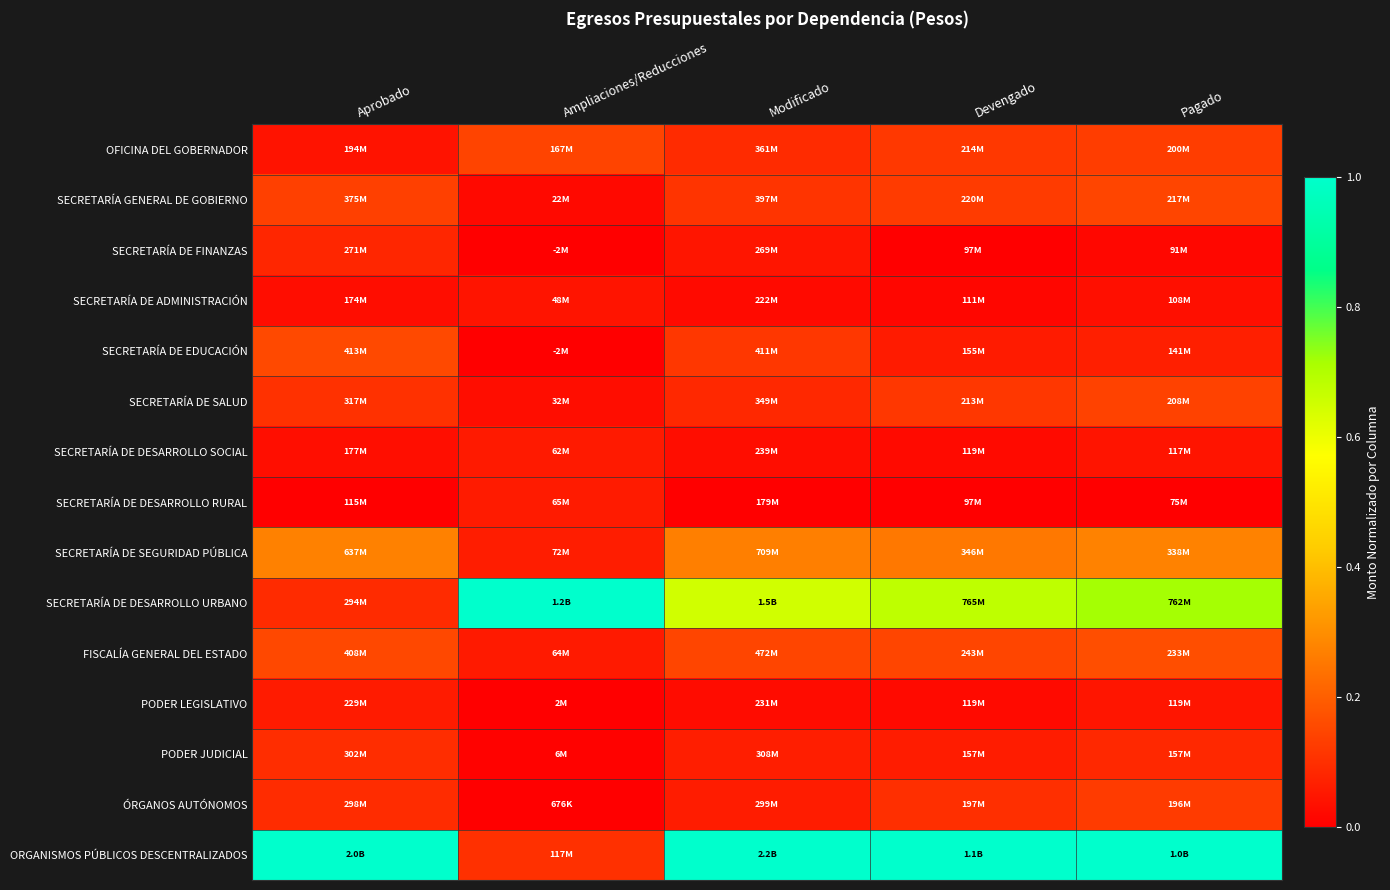

At which category is the sum across all series the highest?

Pagado